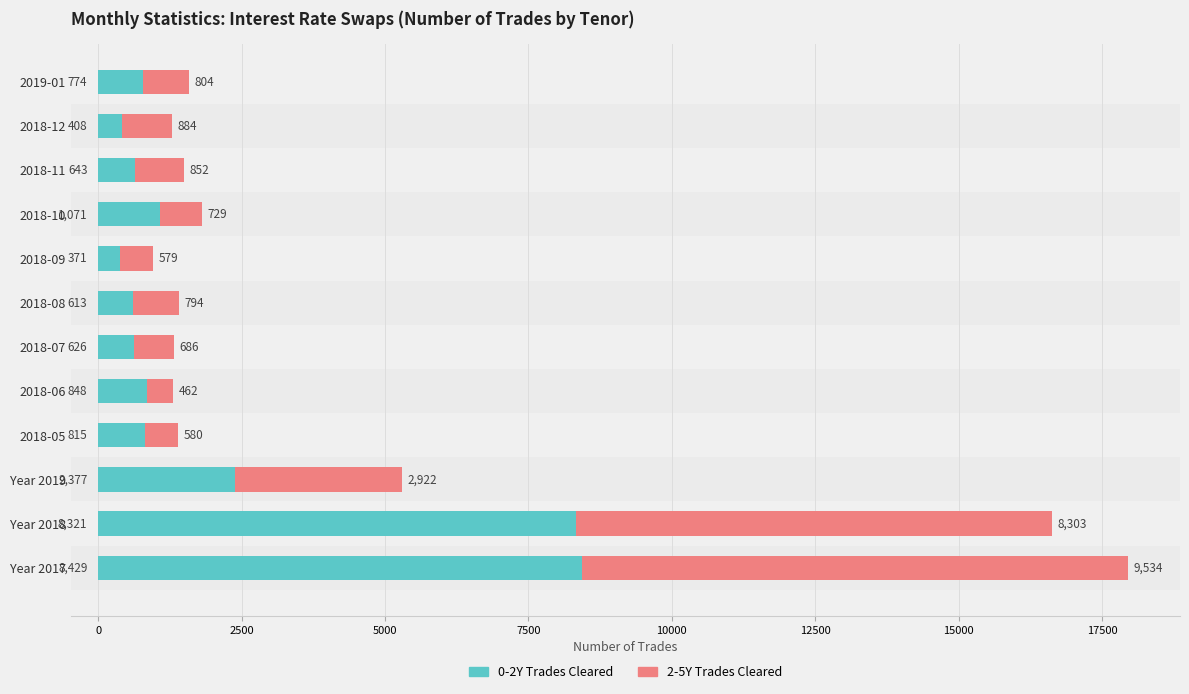

At which category is the sum across all series the highest?

Year 2017